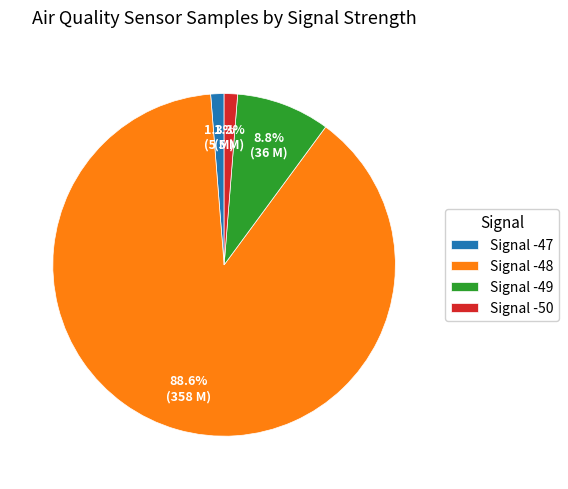

Between Signal -48 and Signal -49, which is larger?

Signal -48